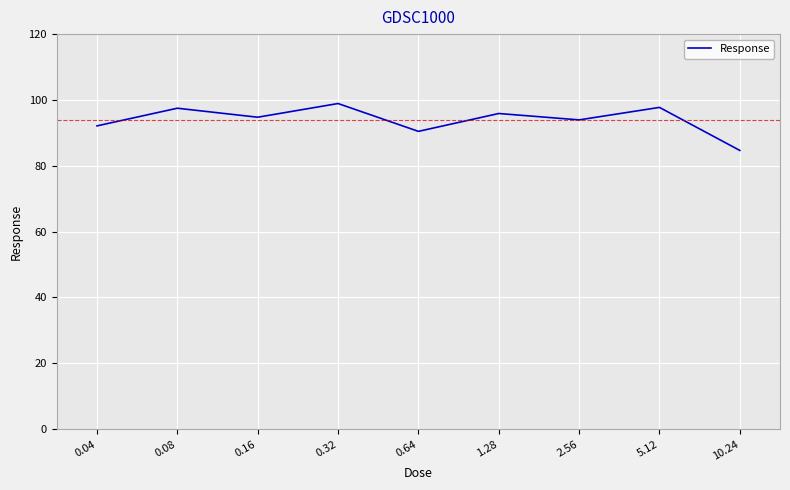

Where does the data first go above 94?

0.08